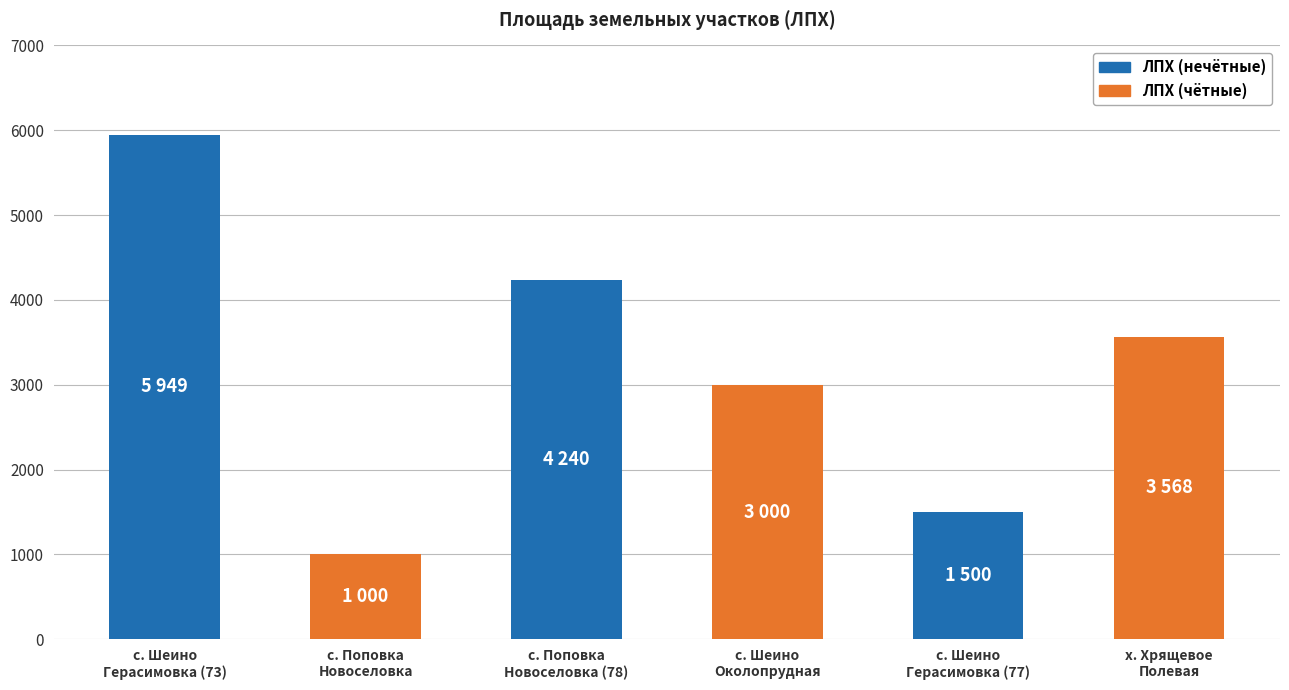

Are the bars horizontal?

No